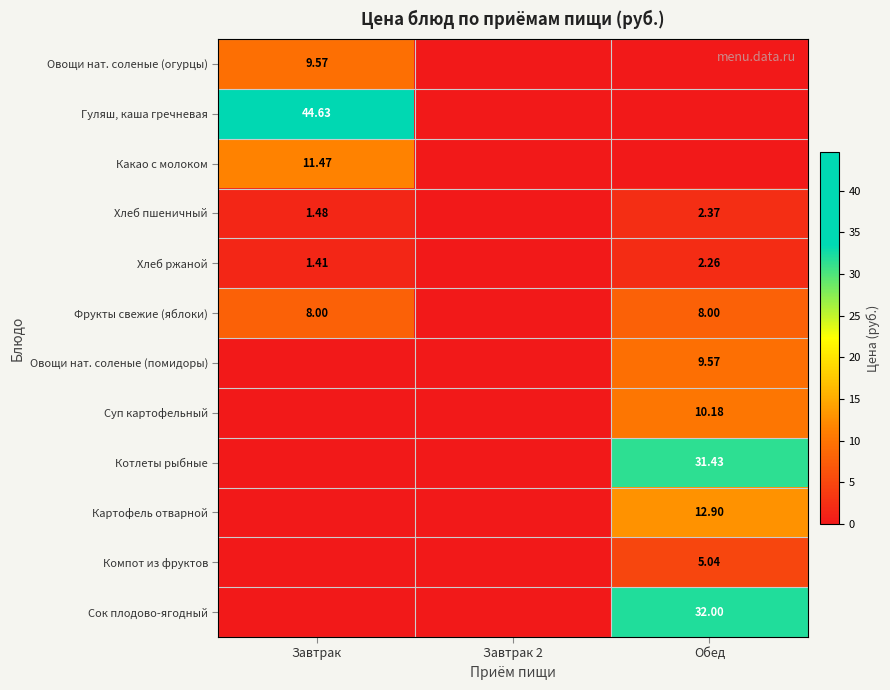

Is the value of Фрукты свежие (яблоки) at Обед greater than the value of Овощи нат. соленые (помидоры) at Обед?

No